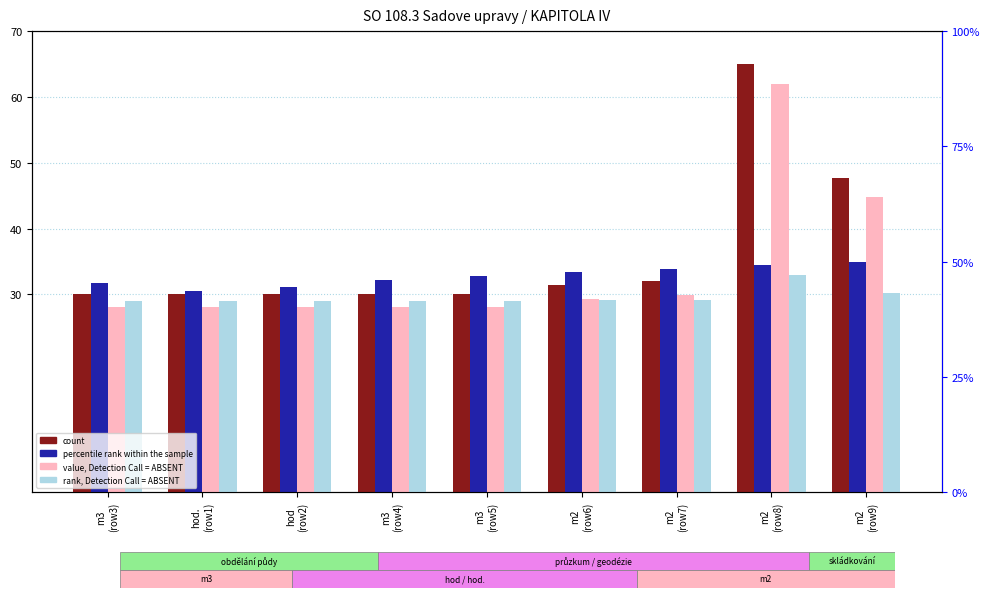

Rank the series at hod
(row2) from highest to lowest value.

percentile rank within the sample, count, rank, Detection Call = ABSENT, value, Detection Call = ABSENT